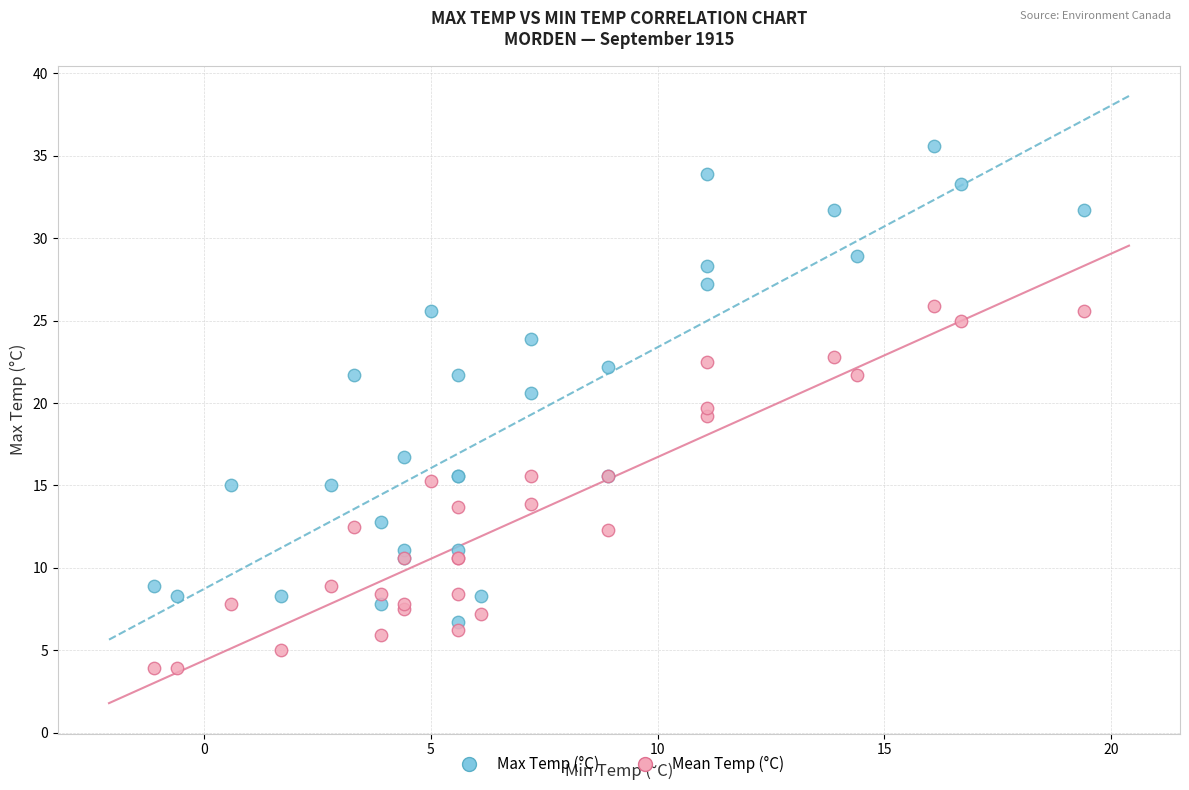

Which series has the widest spread of Y values?

Max Temp (°C)